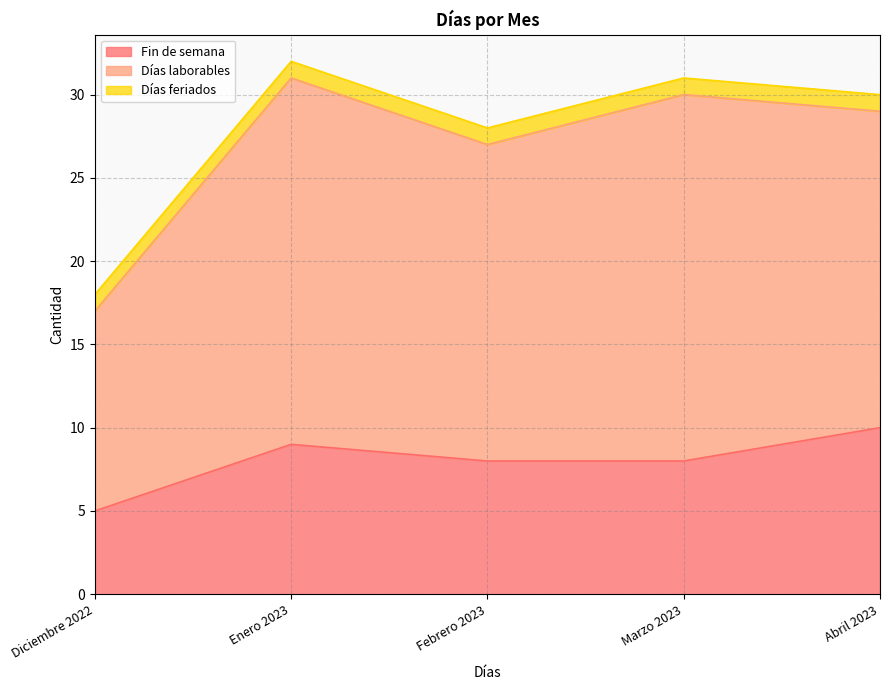

True or false: Días laborables has more than 2 points higher than both neighbors.

False